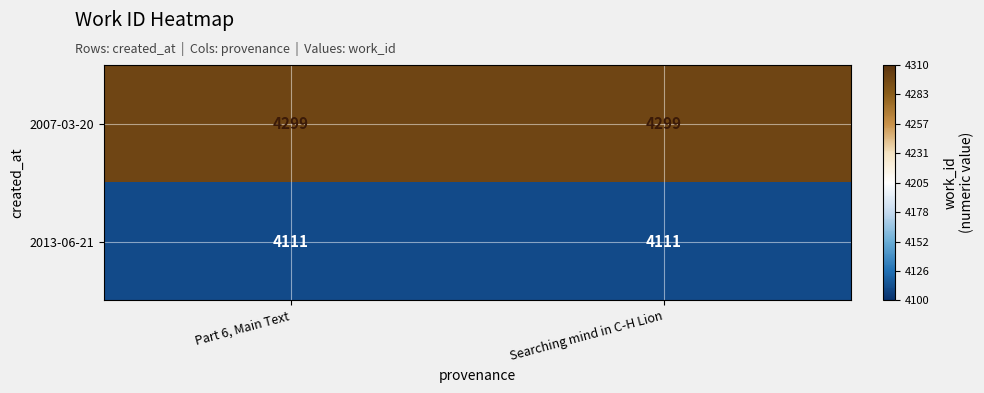

The value of 2007-03-20 at Searching mind in C-H Lion is 4299. True or false?

True